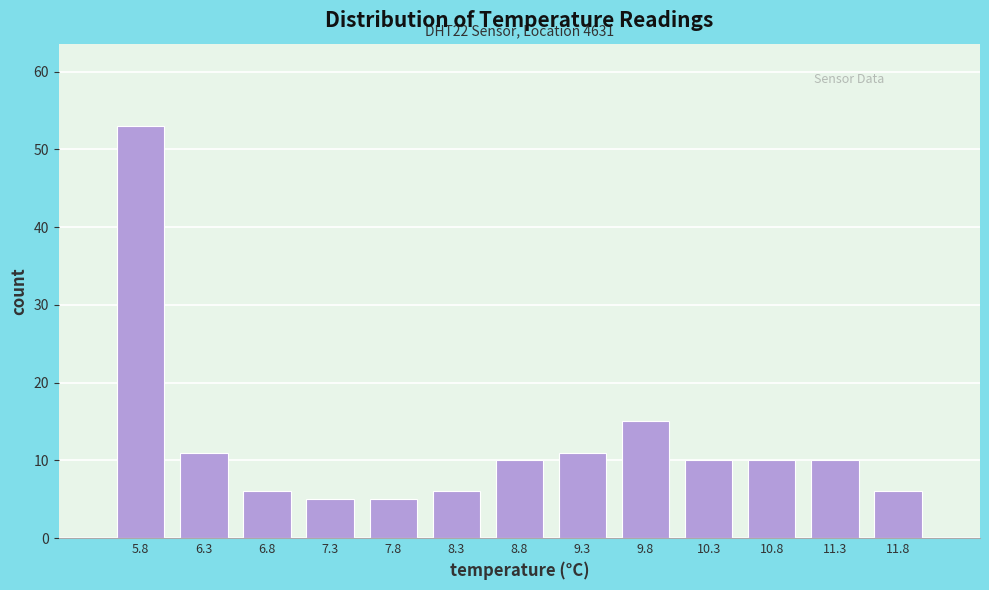

Which range on the x-axis has the tallest bar?

5.6 to 6.1